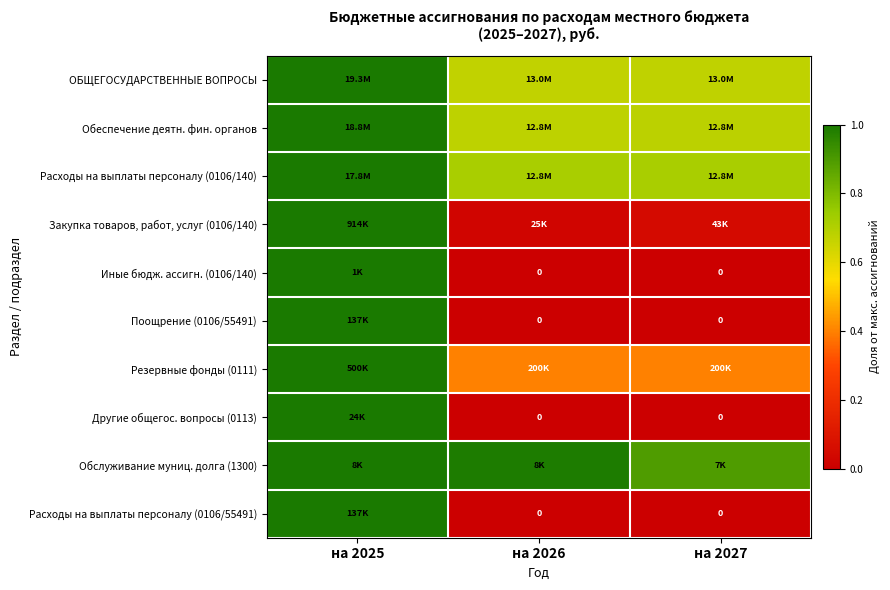

Which label corresponds to the largest value in the chart?

на 2025